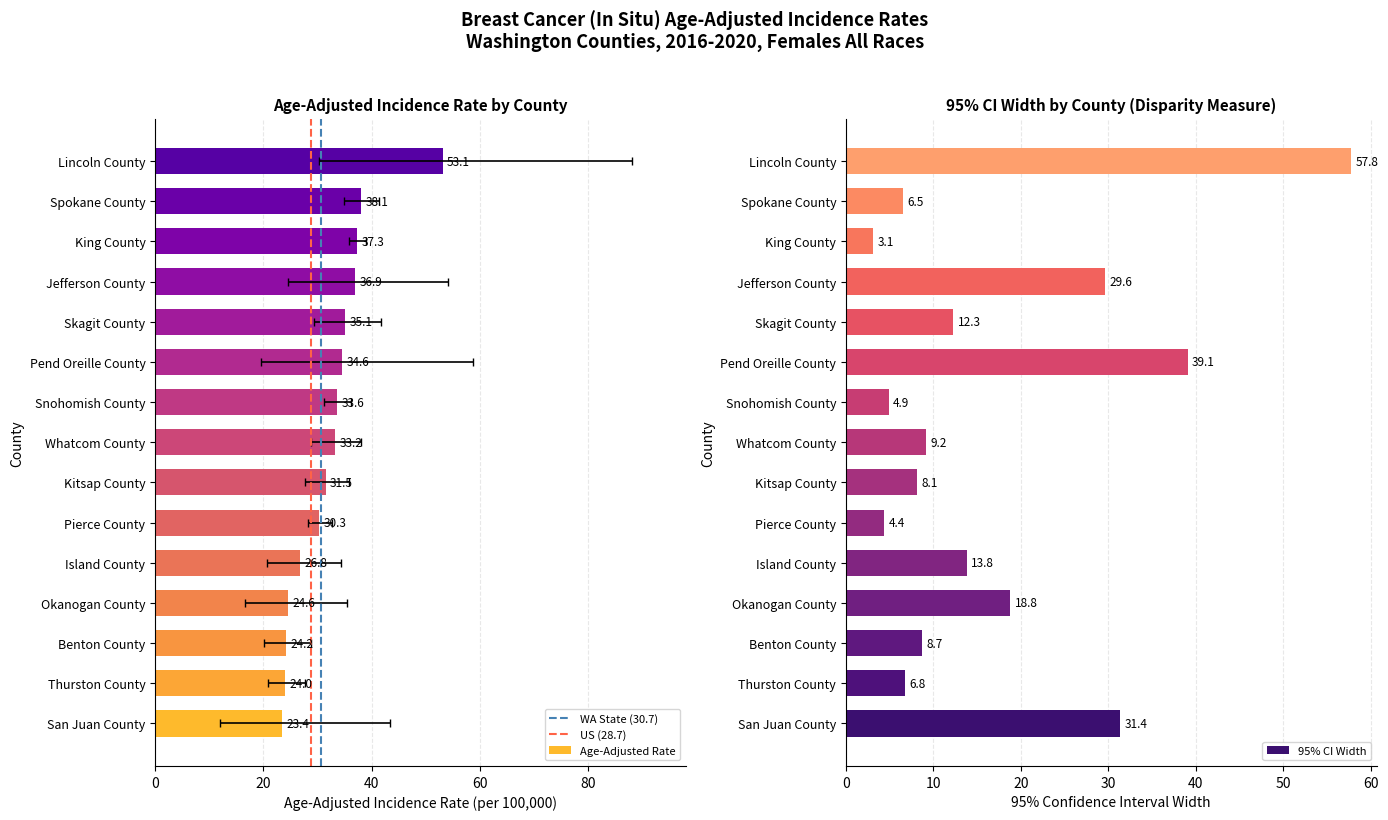

Reading left to right, transcribe all the data shown in this chart.

Age-Adjusted Rate: 53.1	38.1	37.3	36.9	35.1	34.6	33.6	33.2	31.5	30.3	26.8	24.6	24.2	24.0	23.4
Lower CI: 30.2	34.9	35.8	24.5	29.4	19.6	31.2	28.8	27.7	28.2	20.6	16.6	20.1	20.8	12.0
Upper CI: 88.0	41.4	38.9	54.1	41.7	58.7	36.1	38.0	35.8	32.6	34.4	35.4	28.8	27.6	43.4